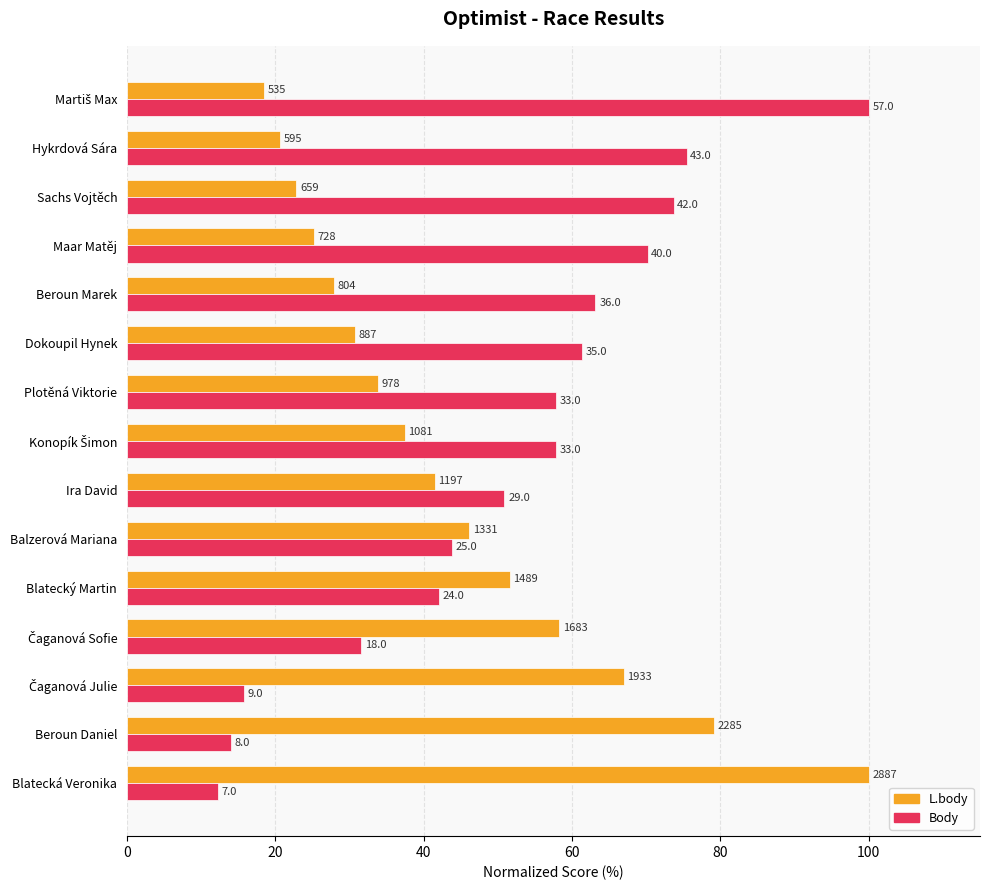

List the series in order of their overall mean, highest first.

Body, L.body